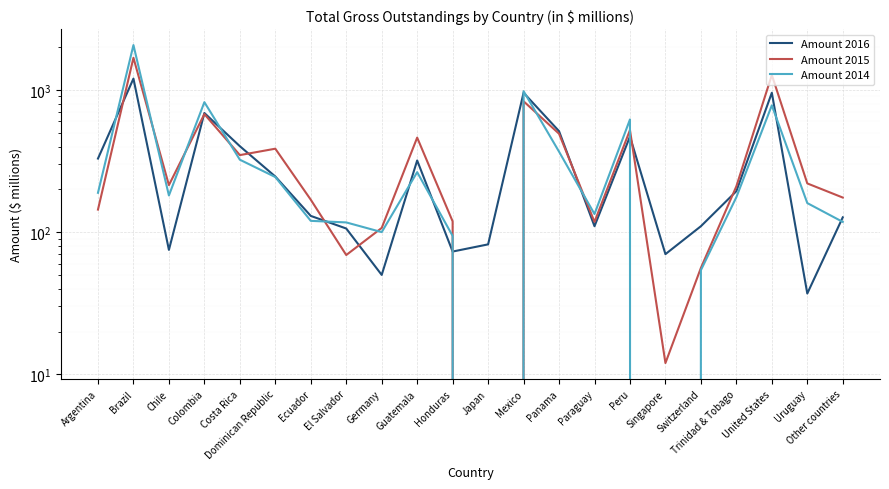

At which category is the sum across all series the highest?

Brazil